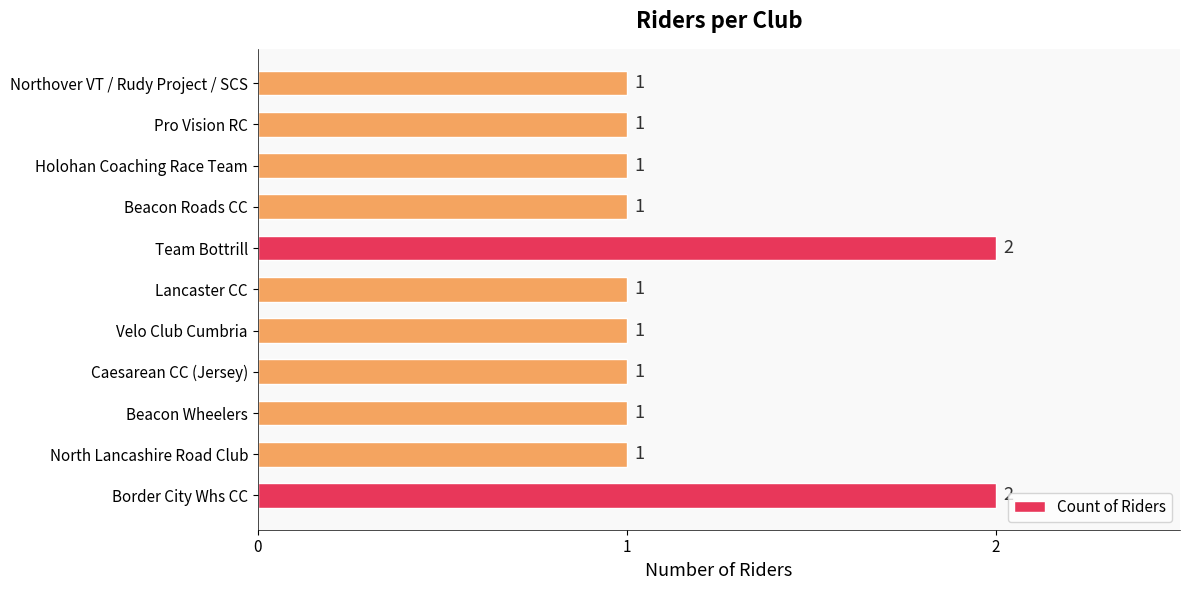

Count the values in the range 1 to 2.

11